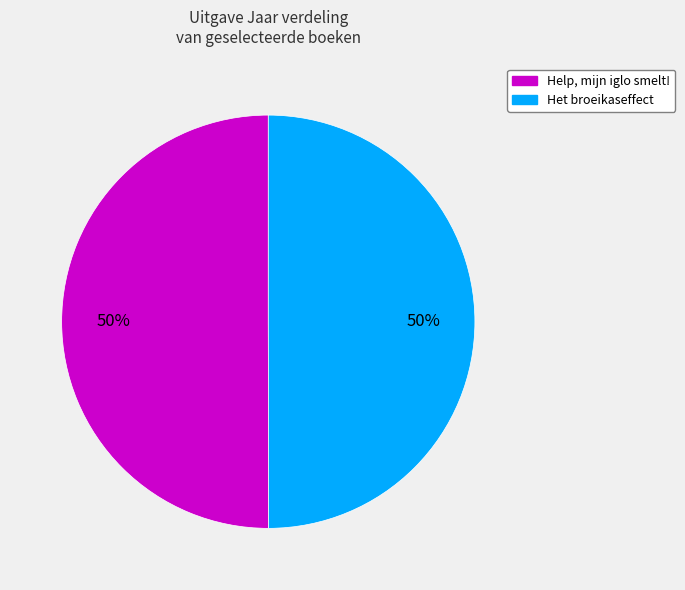

True or false: Help, mijn iglo smelt! accounts for 50% of the total.

True